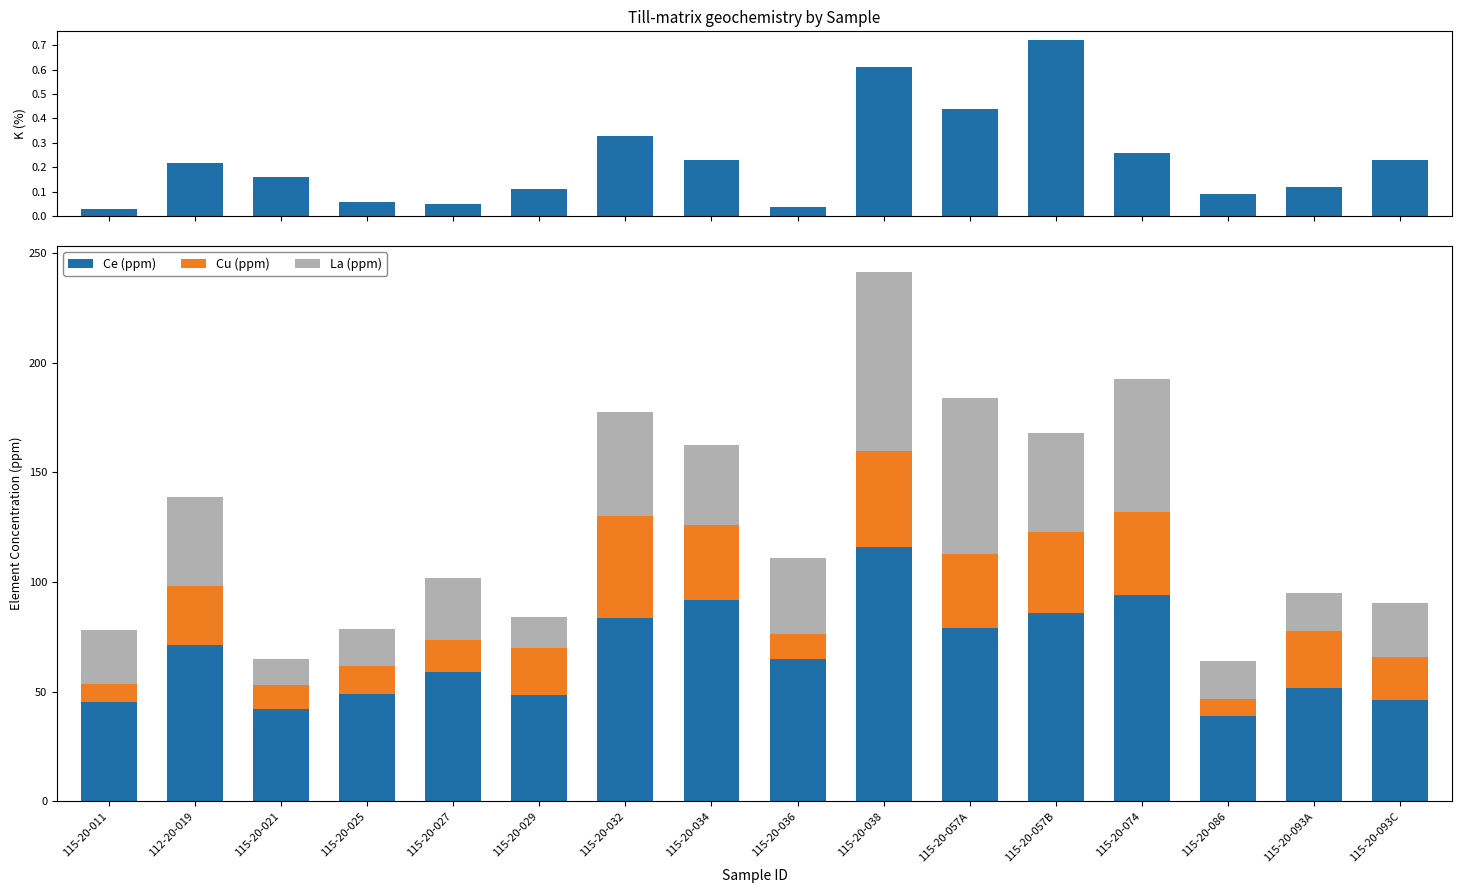

Is it true that Cu (ppm) equals 10.8 at 115-20-021?

True